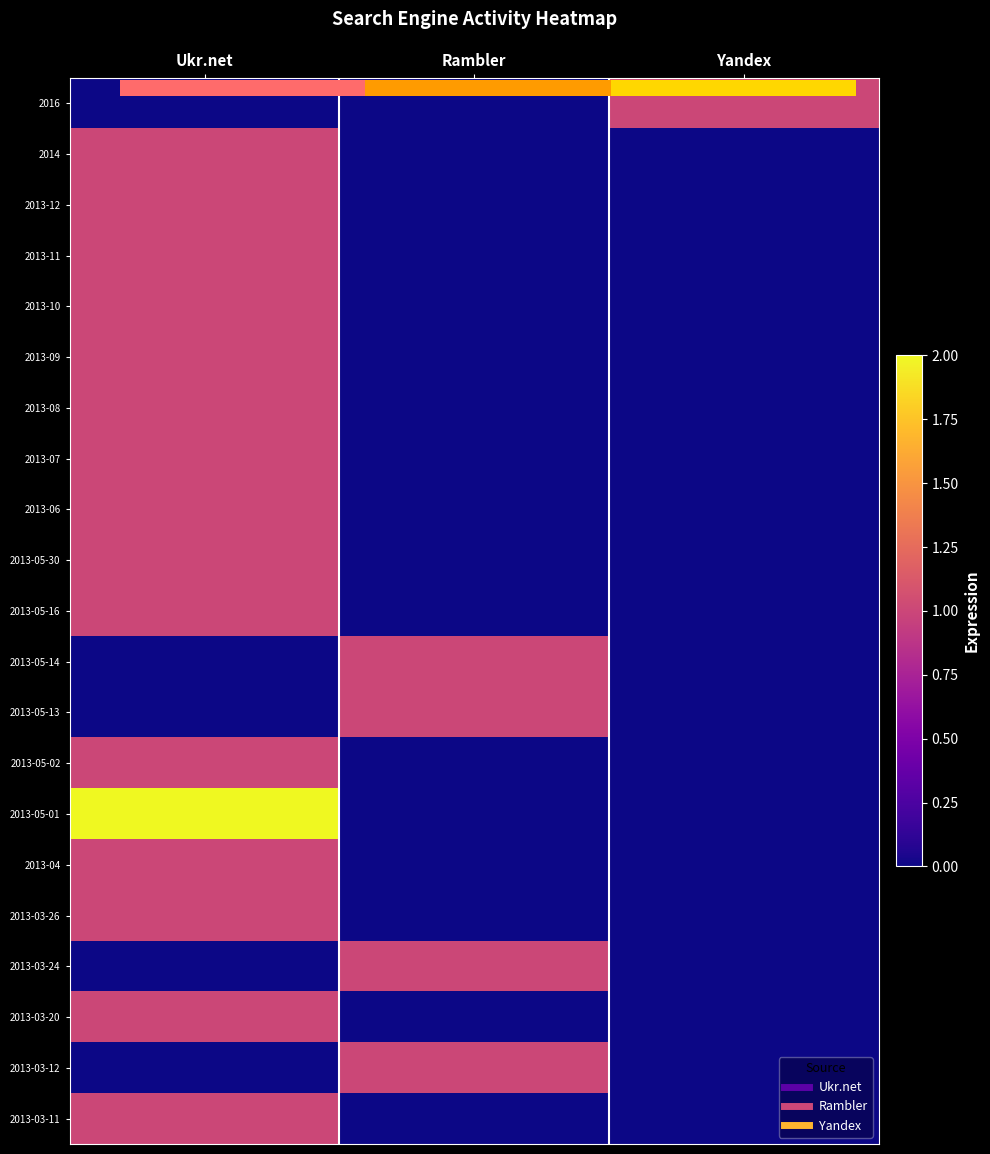

At which label does 2013-05-02 reach its peak?

Ukr.net